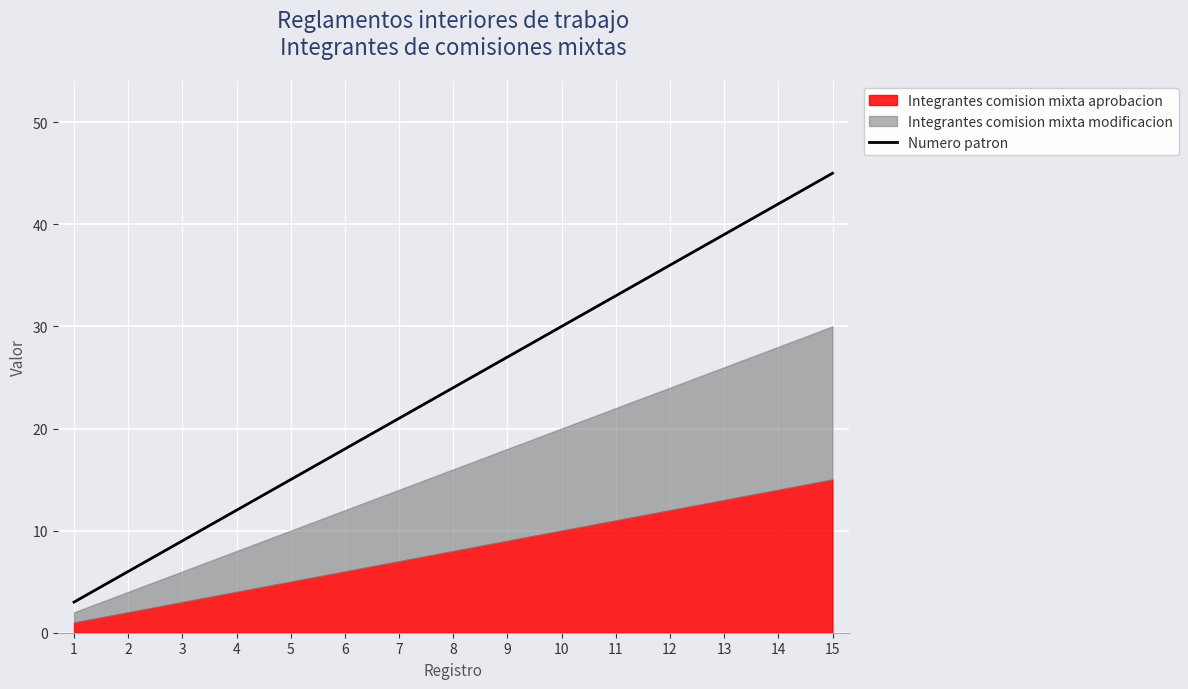

What is the average value?

24